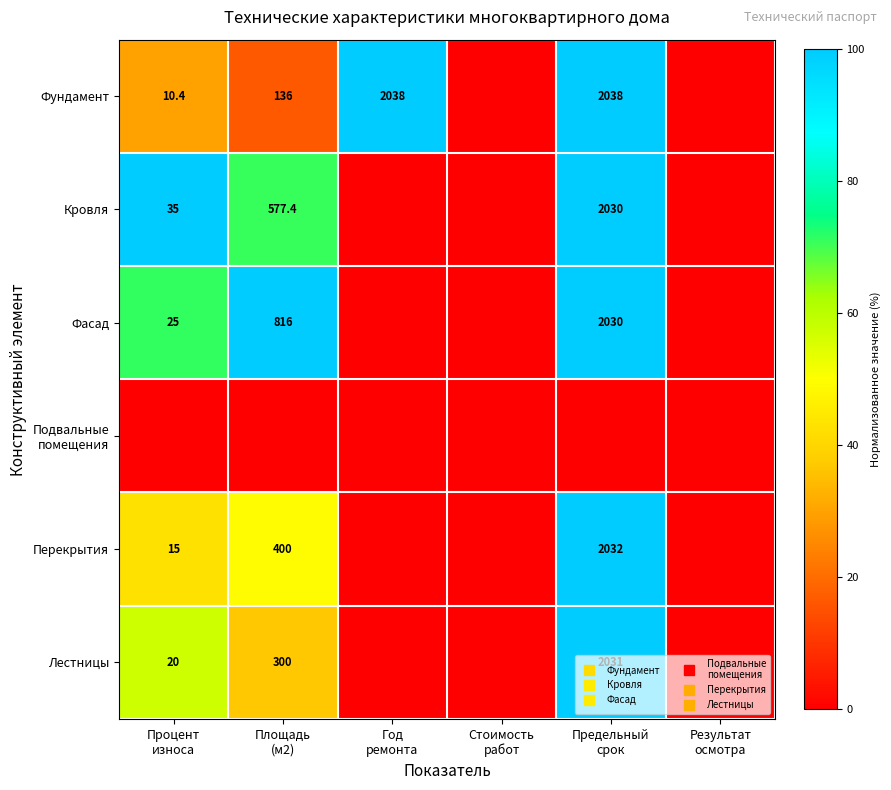

The Фундамент series shows 30.0 at Предельный срок. True or false?

False